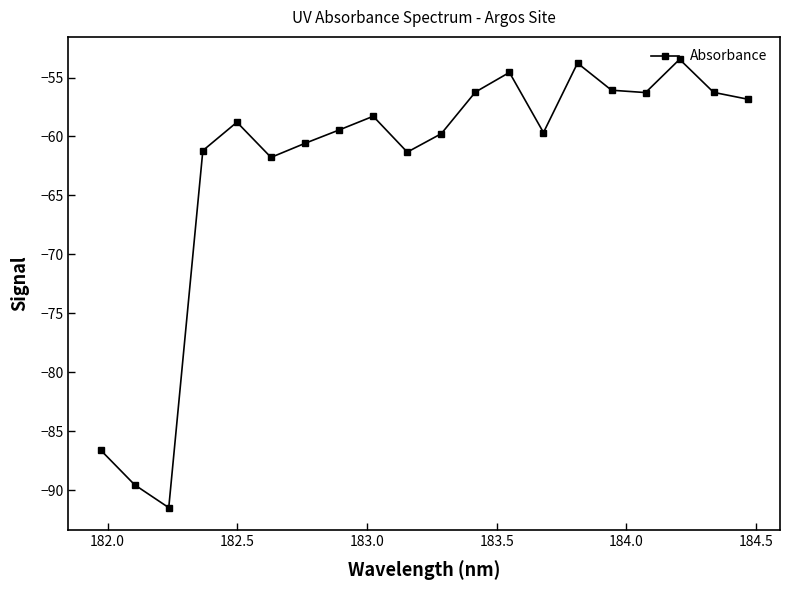

What is the difference between the maximum and minimum values?

38.0